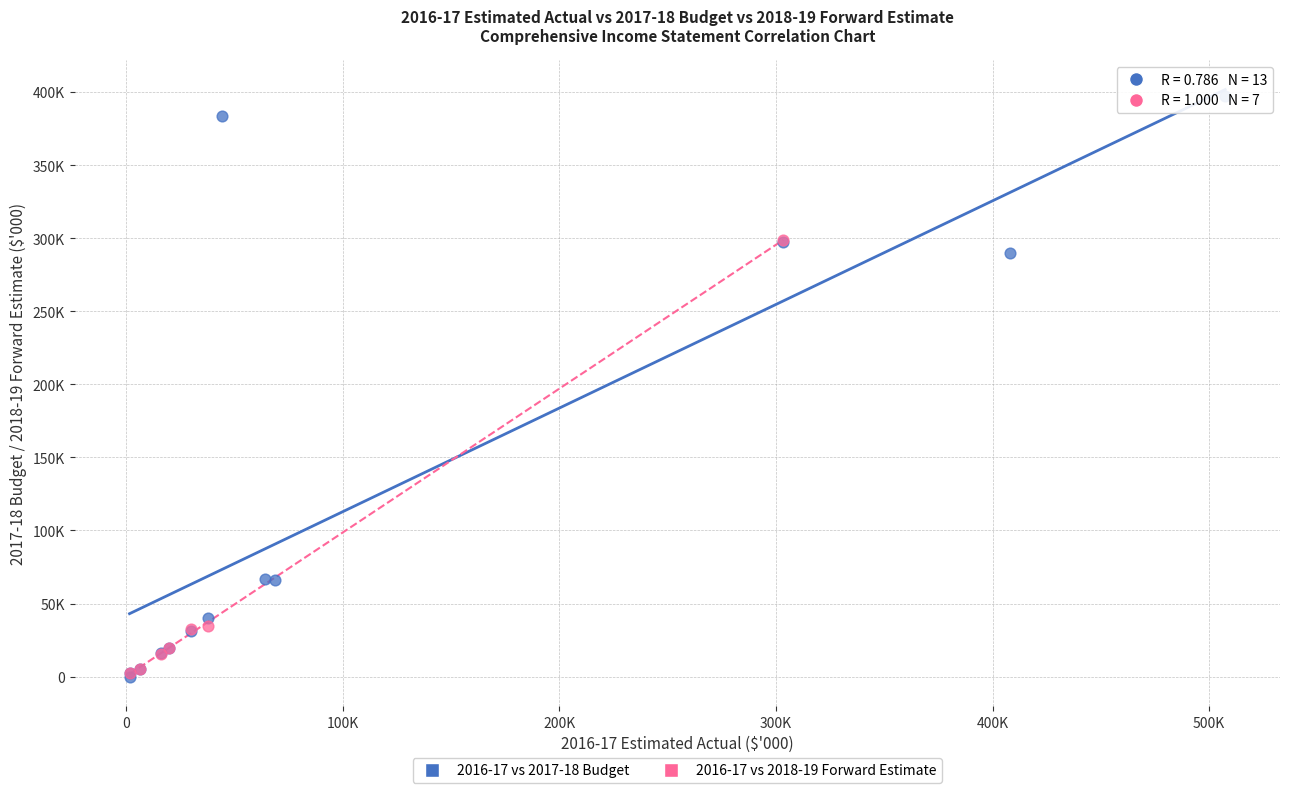

What are all the series names shown in the legend?

2016-17 vs 2017-18 Budget, 2016-17 vs 2018-19 Forward Estimate